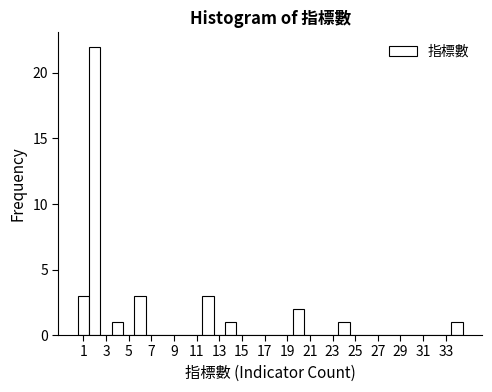

Reading left to right, list every bar in this chart as the range it spans on the x-axis followed by its height. Neither the bar edges nor the heights are printed on the chart, so give them approximately, as read against the axes.

0.5 to 1.5: 3
1.5 to 2.5: 22
2.5 to 3.5: 0
3.5 to 4.5: 1
4.5 to 5.5: 0
5.5 to 6.5: 3
6.5 to 7.5: 0
7.5 to 8.5: 0
8.5 to 9.5: 0
9.5 to 10.5: 0
10.5 to 11.5: 0
11.5 to 12.5: 3
12.5 to 13.5: 0
13.5 to 14.5: 1
14.5 to 15.5: 0
15.5 to 16.5: 0
16.5 to 17.5: 0
17.5 to 18.5: 0
18.5 to 19.5: 0
19.5 to 20.5: 2
20.5 to 21.5: 0
21.5 to 22.5: 0
22.5 to 23.5: 0
23.5 to 24.5: 1
24.5 to 25.5: 0
25.5 to 26.5: 0
26.5 to 27.5: 0
27.5 to 28.5: 0
28.5 to 29.5: 0
29.5 to 30.5: 0
30.5 to 31.5: 0
31.5 to 32.5: 0
32.5 to 33.5: 0
33.5 to 34.5: 1